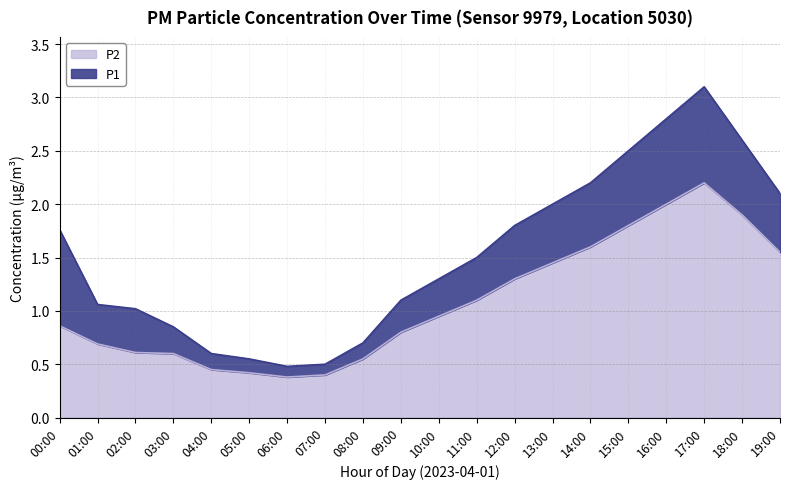

What is the difference between the maximum and minimum values in the P2 series?

1.8